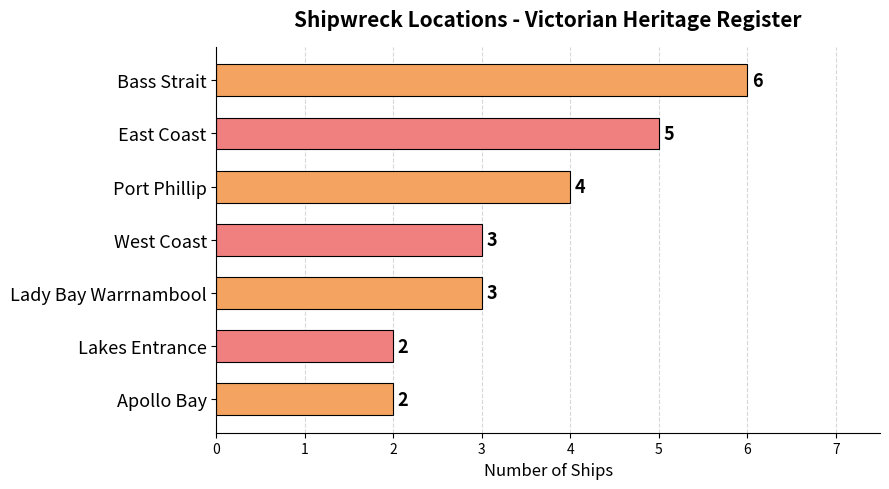

What is the greatest value displayed?

6